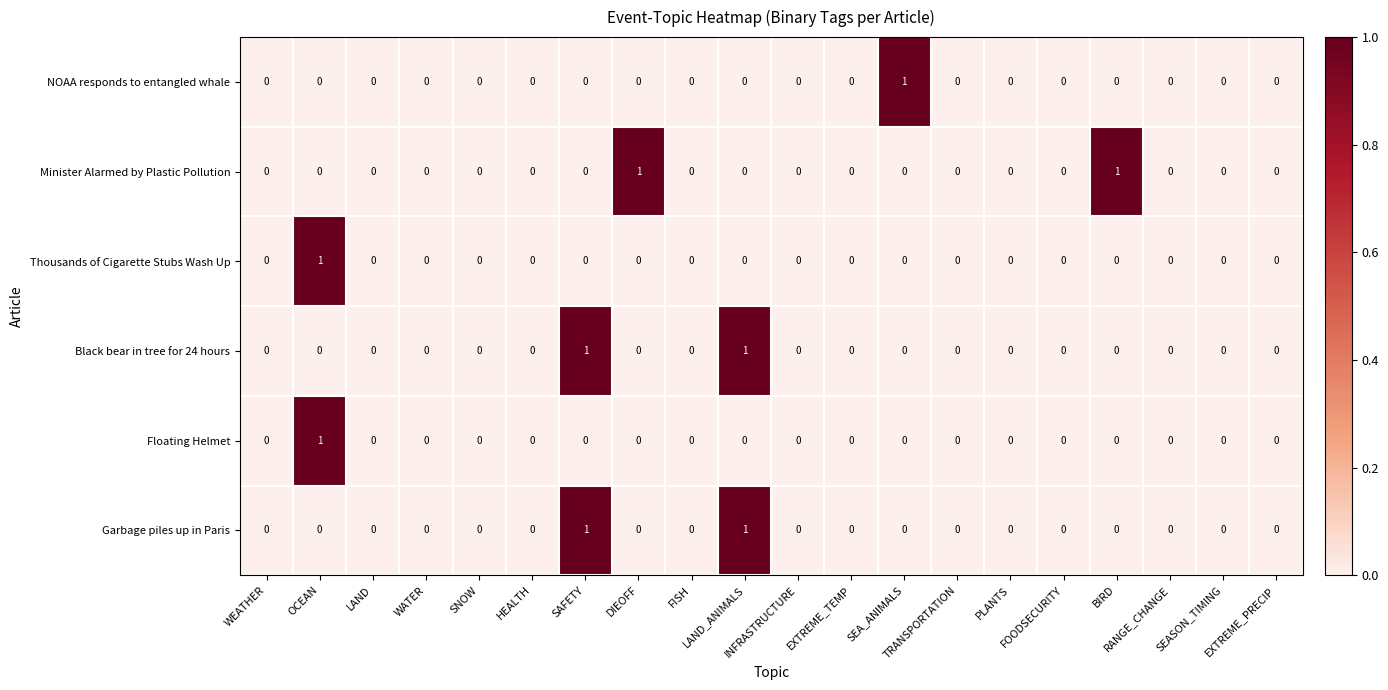

How many Black bear in tree for 24 hours values are between 0 and 1?

20